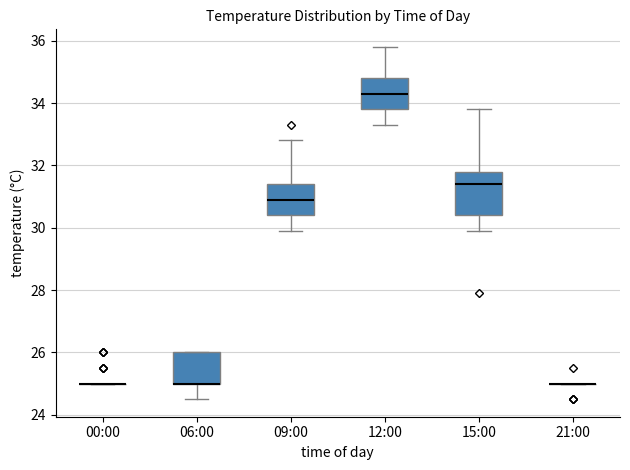

Reading left to right, transcribe this box plot: for each box, give where its median line is, the range the box spans, and where its two whiskers end, as read against the y-axis. The values are not printed on the chart, so give them approximately, as read against the axis.

00:00: box collapsed to a line at 25.0, whiskers 25.0 to 25.0
06:00: median 25.0 (drawn on the box's lower edge), box 25.0 to 26.0, whiskers 24.6 to 26.0
09:00: median 31.0, box 30.4 to 31.4, whiskers 30.0 to 32.8
12:00: median 34.4, box 33.8 to 34.8, whiskers 33.4 to 35.8
15:00: median 31.4, box 30.4 to 31.8, whiskers 30.0 to 33.8
21:00: box collapsed to a line at 25.0, whiskers 25.0 to 25.0